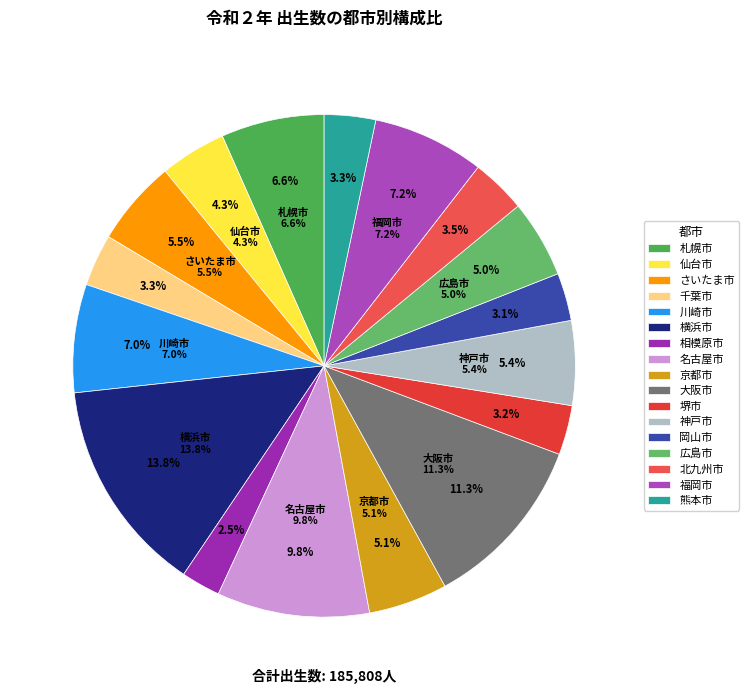

To the nearest percent, what percentage of the pie is 京都市?

5%